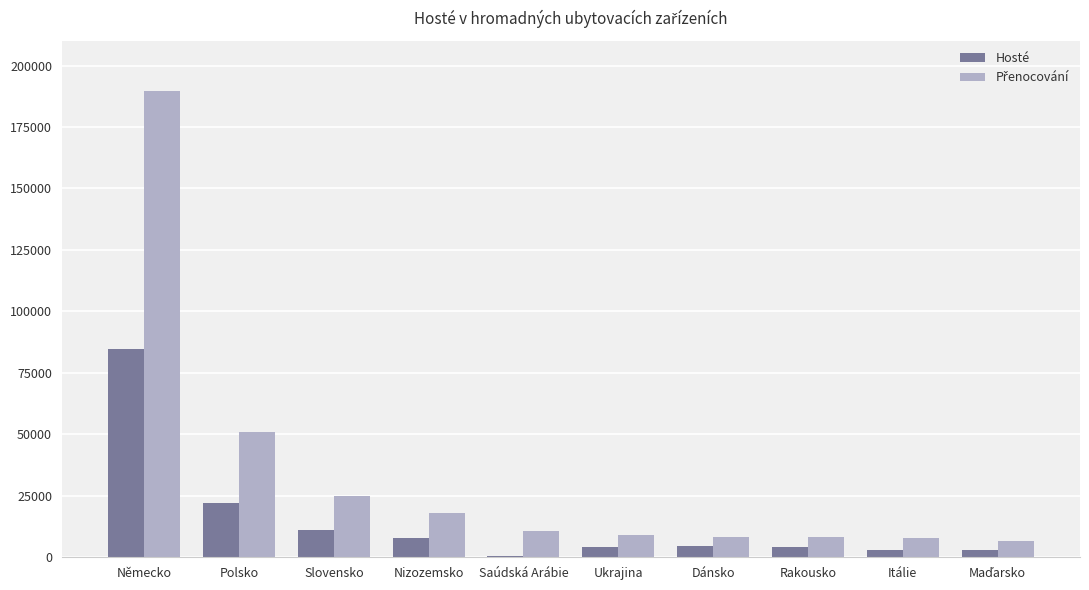

What is the approximate value of Hosté at Německo?

84692